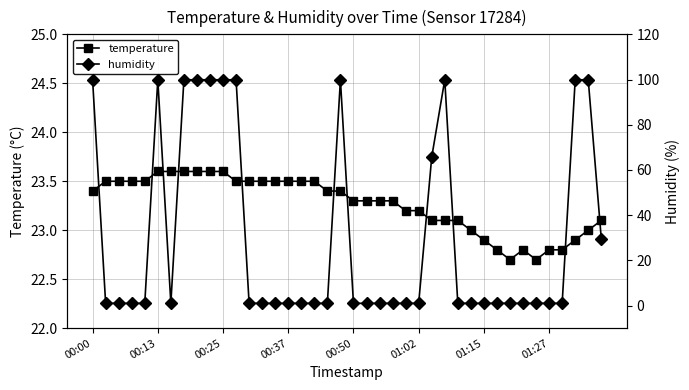

Which series has the largest total across all categories?

humidity